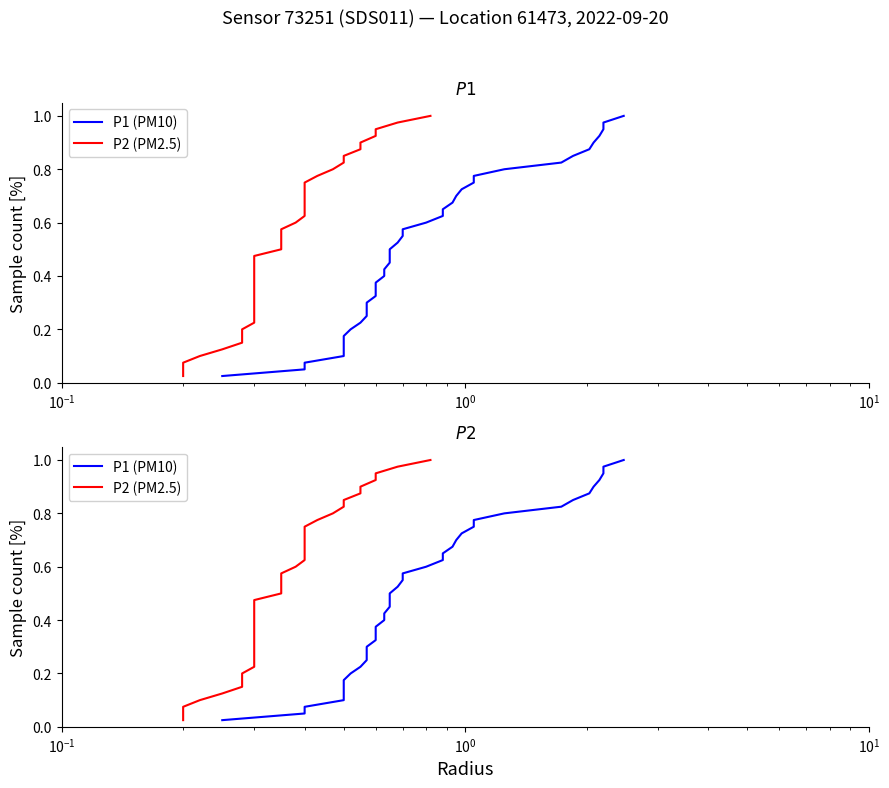

True or false: P2 (PM2.5) and P1 (PM10) intersect in this chart.

False